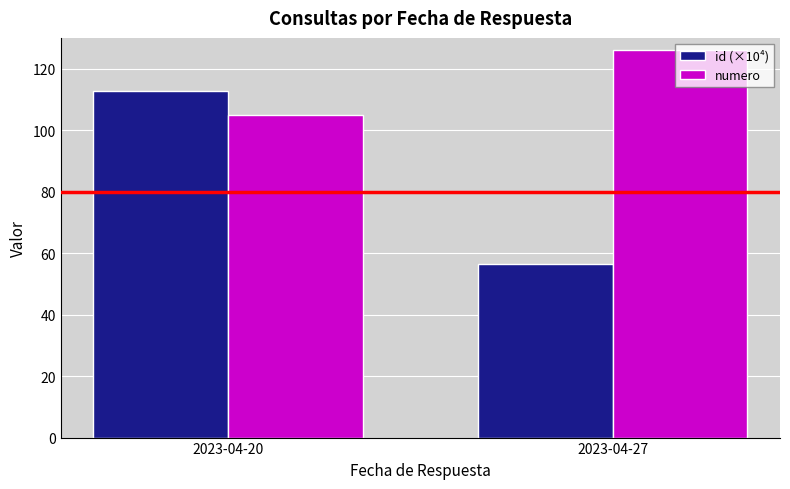

The numero series shows 126.0 at 2023-04-27. True or false?

True